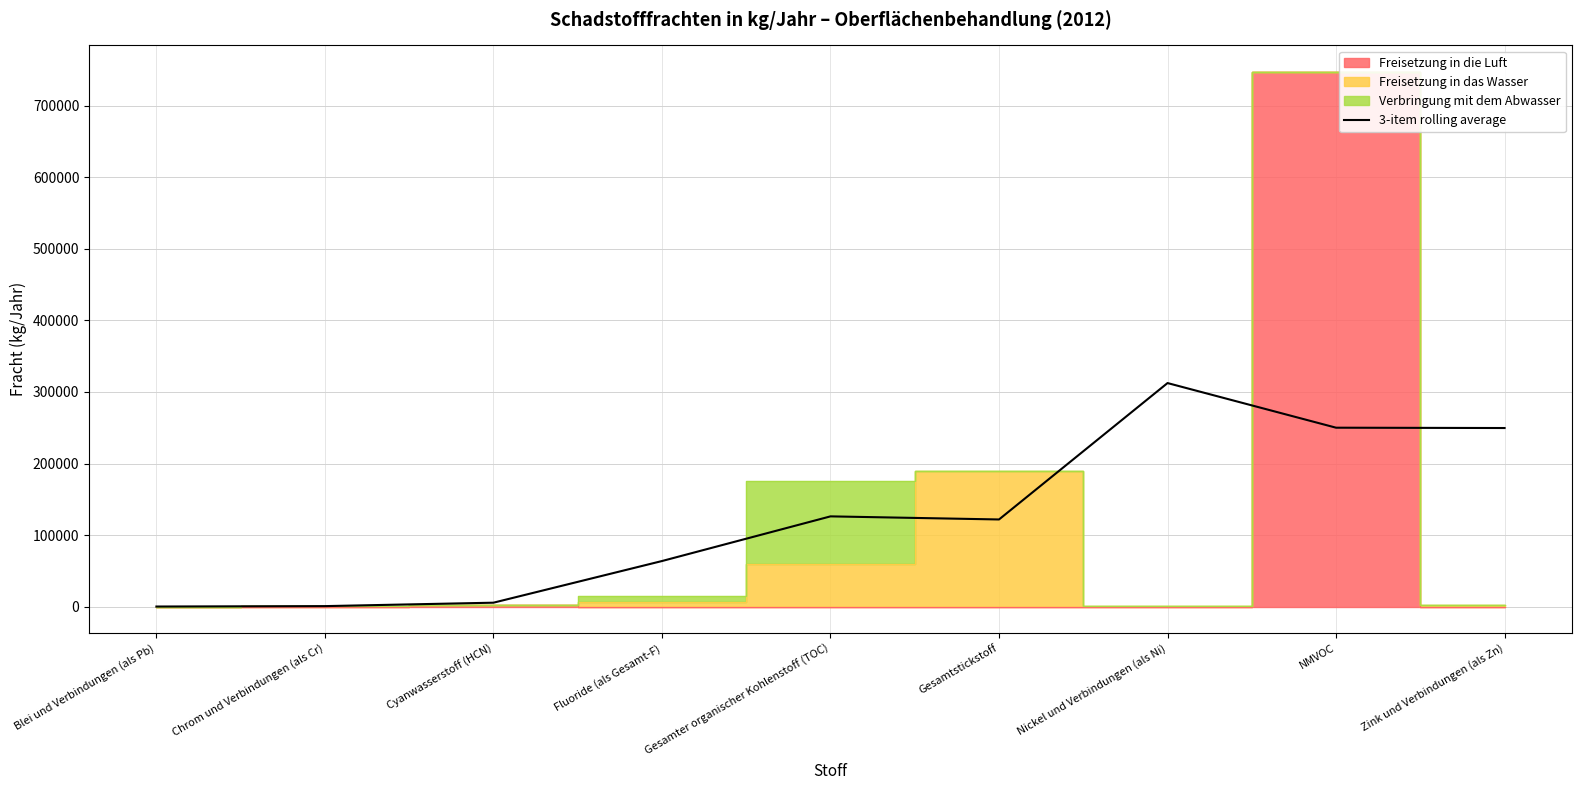

How many interior local peaks (higher than both neighbors) does the data have?

2